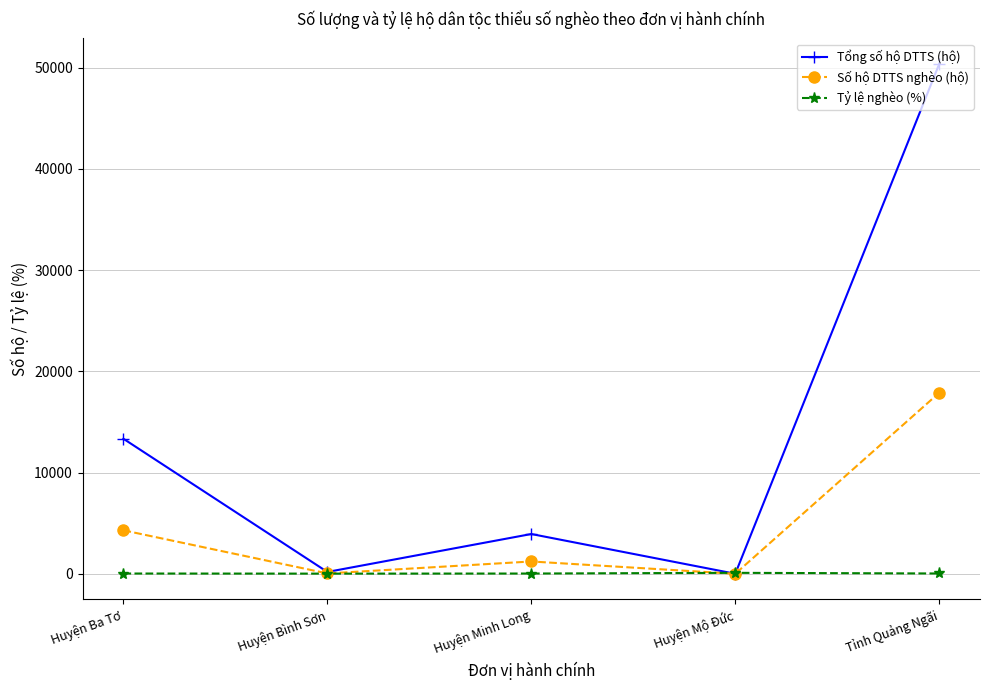

How many data points does each series have?

5